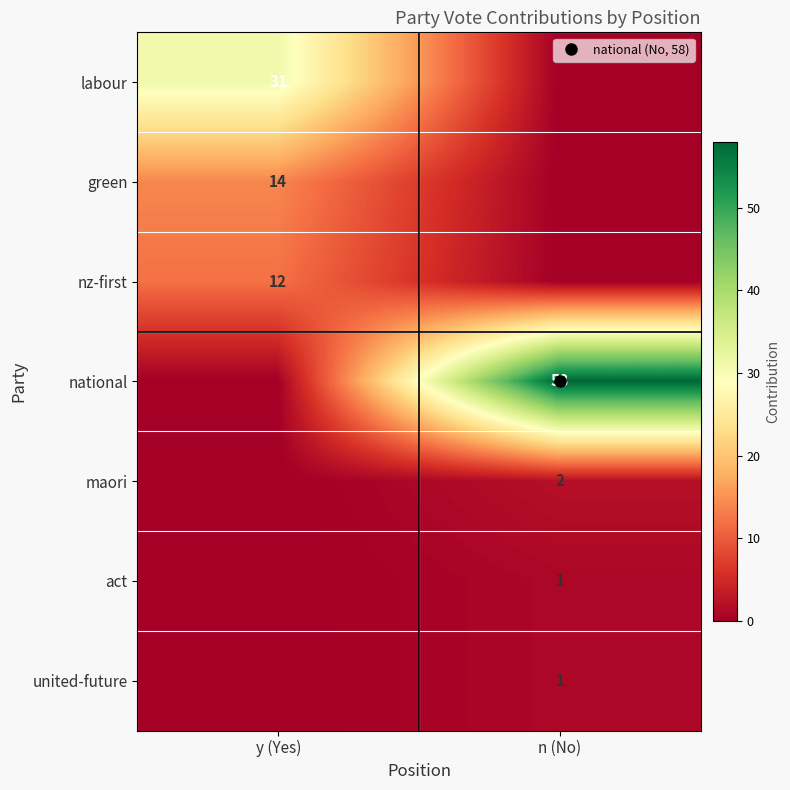

Rank the categories by nz-first value from highest to lowest.

y (Yes), n (No)